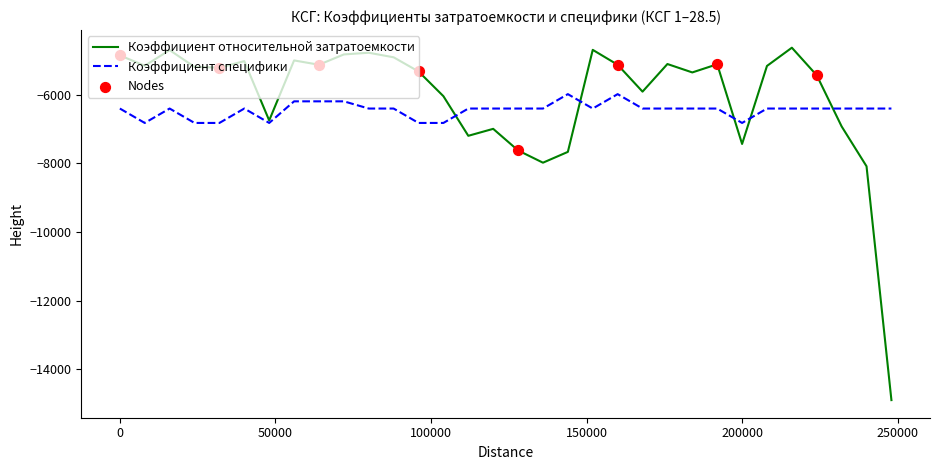

Which series has the largest range (max minus min)?

Коэффициент относительной затратоемкости